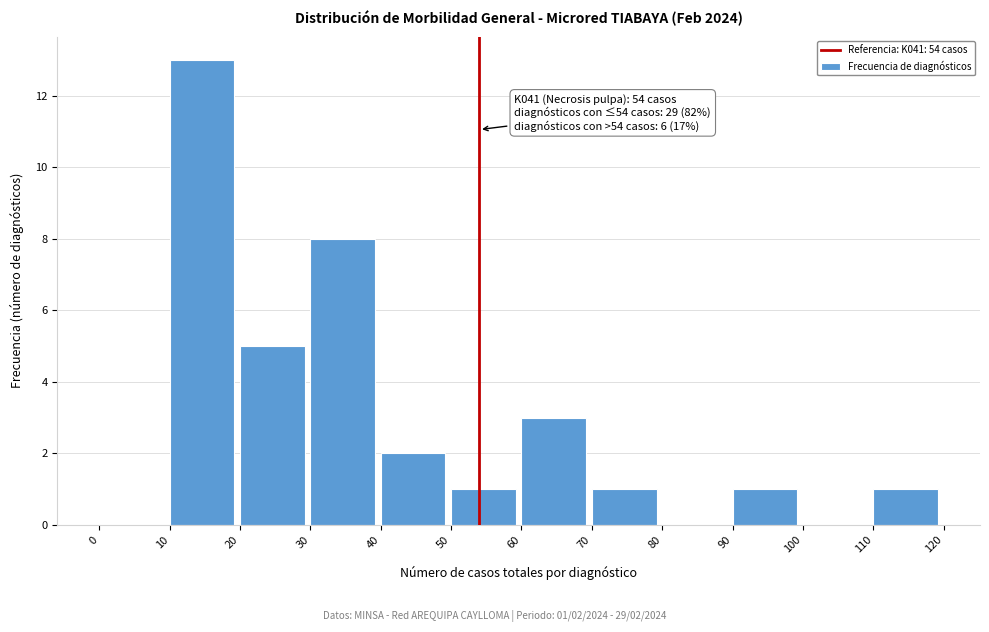

Which range on the x-axis has the tallest bar?

10 to 20